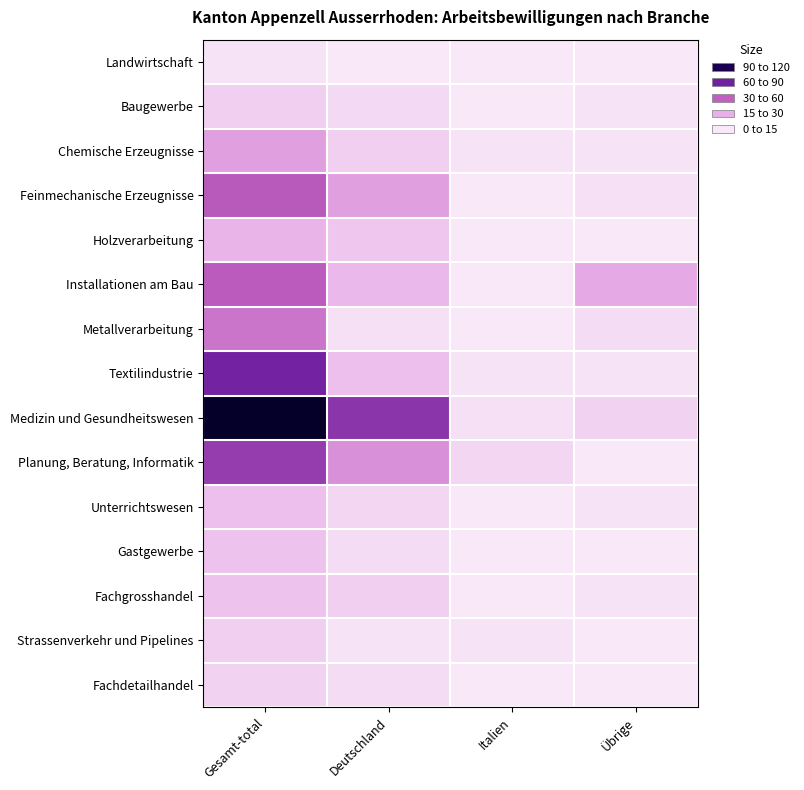

Rank the series at Deutschland from highest to lowest value.

Medizin und Gesundheitswesen, Planung, Beratung, Informatik, Feinmechanische Erzeugnisse, Installationen am Bau, Textilindustrie, Holzverarbeitung, Chemische Erzeugnisse, Fachgrosshandel, Unterrichtswesen, Baugewerbe, Gastgewerbe, Fachdetailhandel, Metallverarbeitung, Strassenverkehr und Pipelines, Landwirtschaft